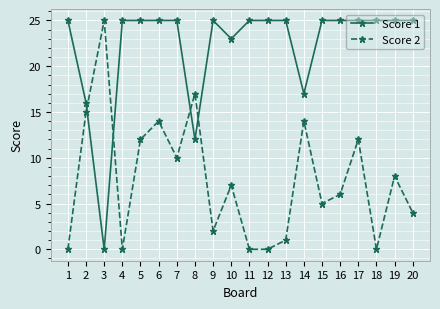

List the series in order of their overall mean, lowest first.

Score 2, Score 1